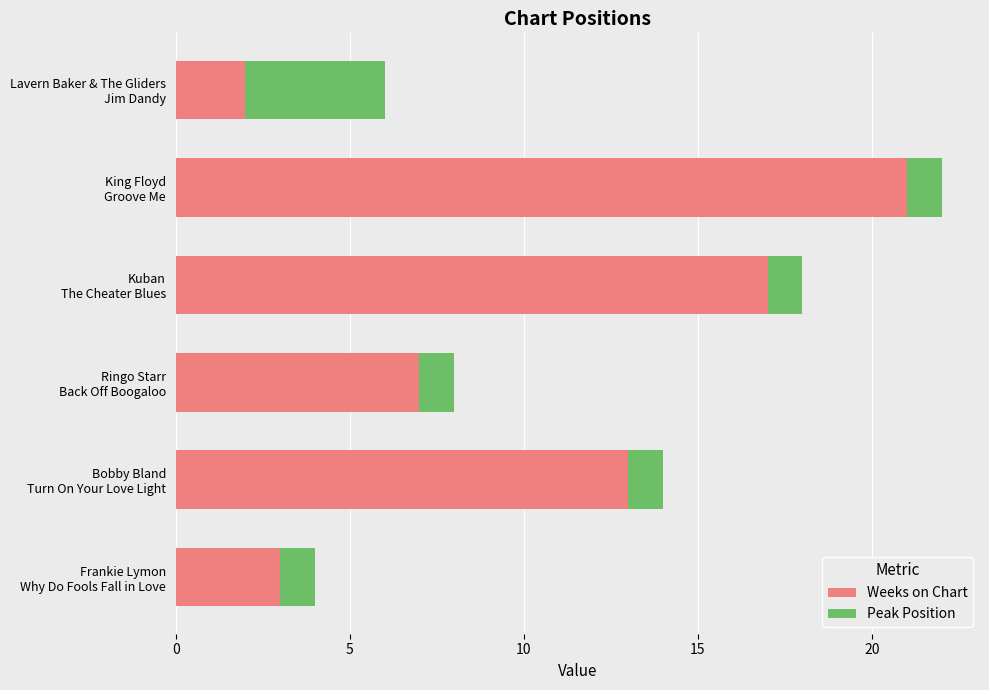

At which category is the sum across all series the highest?

King Floyd
Groove Me